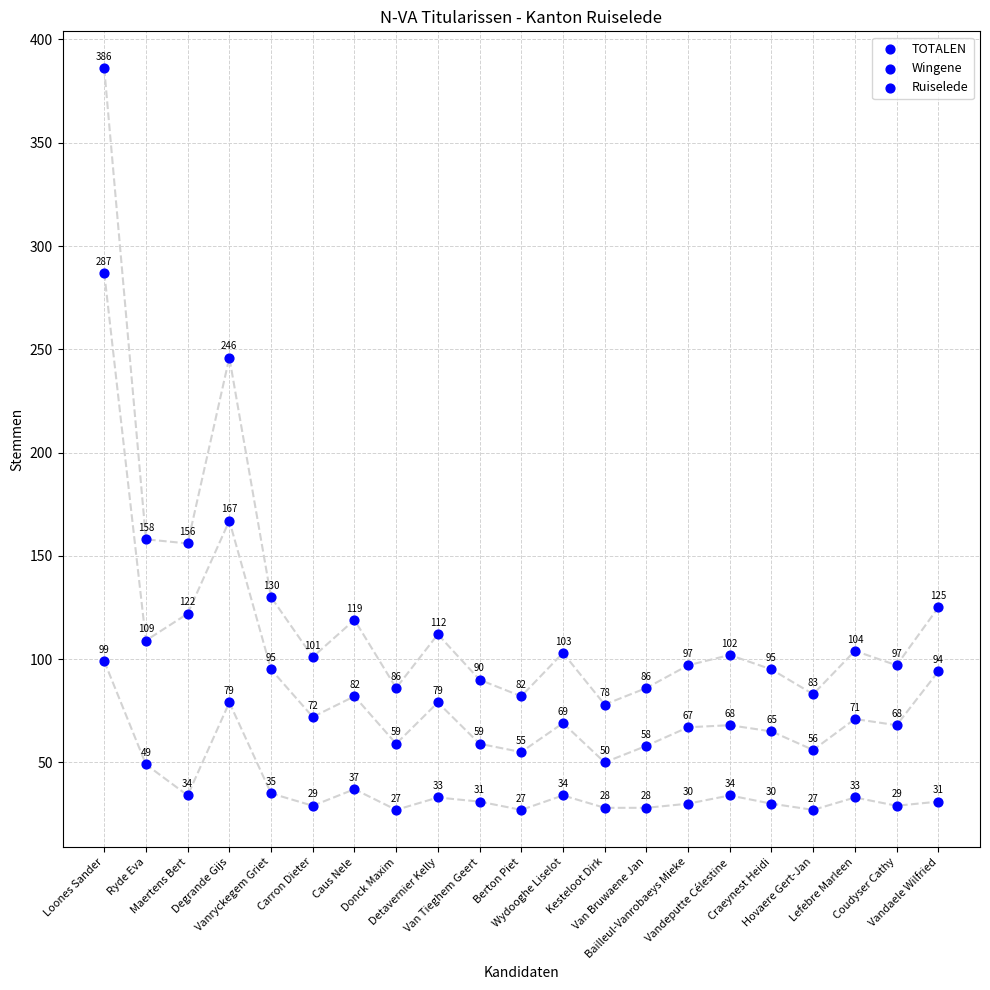

How many points are shown in the scatter plot?

63